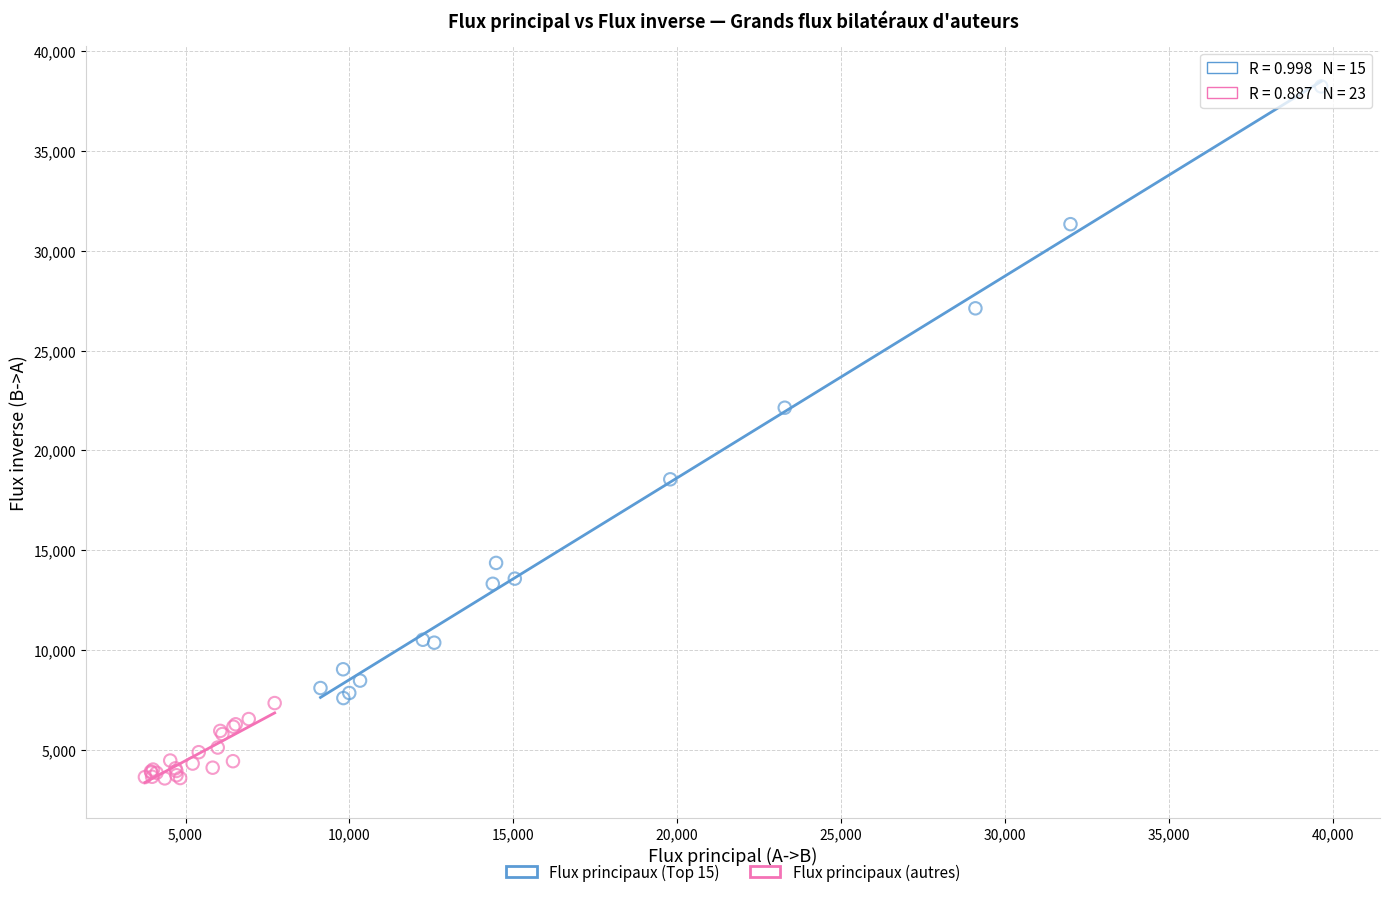

Which series reaches the maximum Y coordinate?

Flux principaux (Top 15)